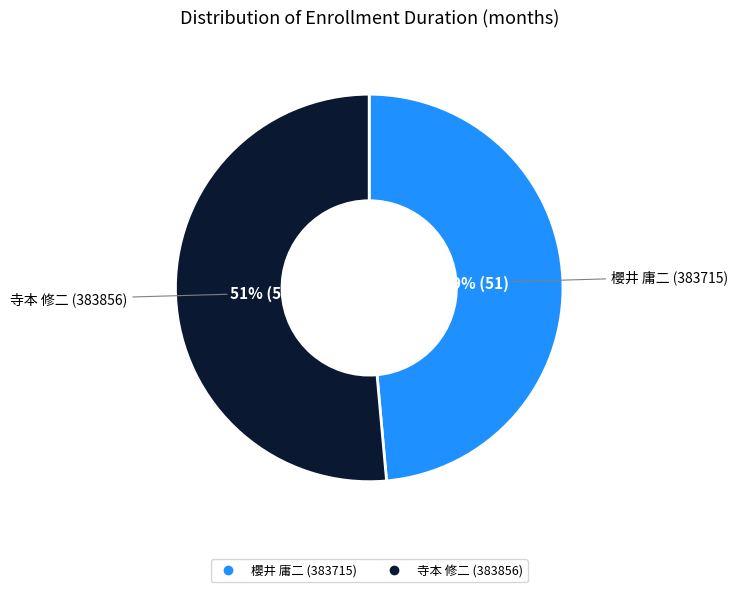

Which has a higher value, 櫻井 庸二 (383715) or 寺本 修二 (383856)?

寺本 修二 (383856)